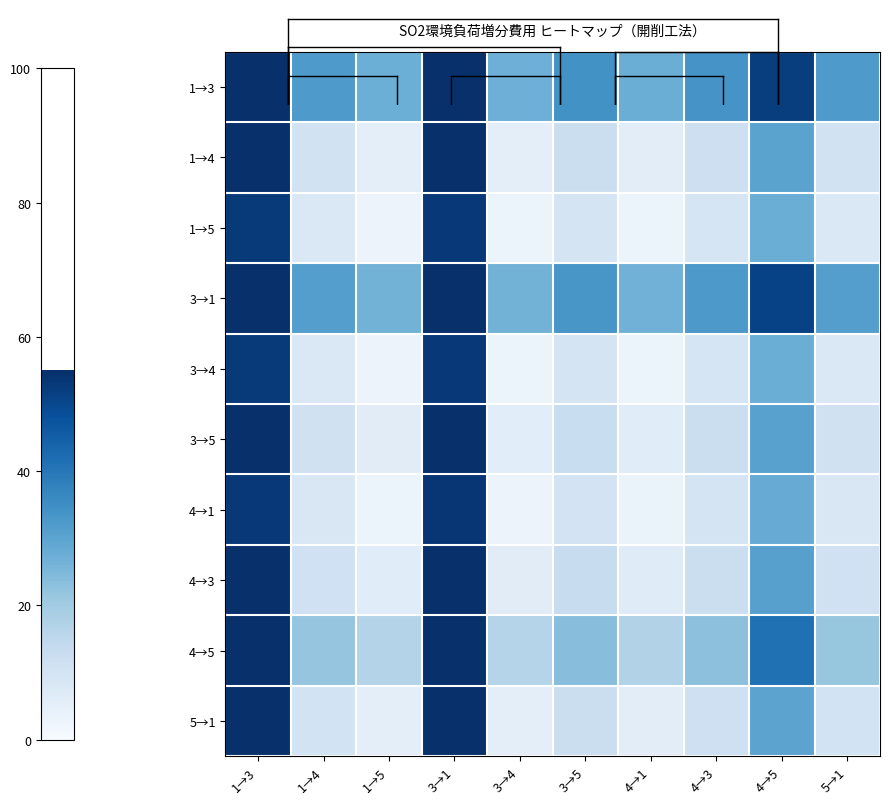

Reading left to right, what are all the values shown in this chart?

1→3: 1→3=77.2	1→4=32.3	1→5=27.4	3→1=77.6	3→4=27.3	3→5=34.2	4→1=27.6	4→3=33.6	4→5=52.0	5→1=32.2
1→4: 1→3=55.3	1→4=10.4	1→5=5.5	3→1=55.7	3→4=5.4	3→5=12.3	4→1=5.7	4→3=11.6	4→5=30.1	5→1=10.3
1→5: 1→3=52.8	1→4=7.9	1→5=3.0	3→1=53.2	3→4=2.9	3→5=9.8	4→1=3.3	4→3=9.2	4→5=27.7	5→1=7.9
3→1: 1→3=76.2	1→4=31.3	1→5=26.4	3→1=76.6	3→4=26.3	3→5=33.2	4→1=26.6	4→3=32.5	4→5=51.0	5→1=31.2
3→4: 1→3=52.8	1→4=8.0	1→5=3.1	3→1=53.3	3→4=2.9	3→5=9.8	4→1=3.3	4→3=9.2	4→5=27.7	5→1=7.9
3→5: 1→3=55.8	1→4=10.9	1→5=6.0	3→1=56.2	3→4=5.9	3→5=12.8	4→1=6.3	4→3=12.2	4→5=30.7	5→1=10.9
4→1: 1→3=53.1	1→4=8.2	1→5=3.3	3→1=53.5	3→4=3.2	3→5=10.1	4→1=3.6	4→3=9.5	4→5=28.0	5→1=8.2
4→3: 1→3=56.0	1→4=11.1	1→5=6.2	3→1=56.4	3→4=6.1	3→5=13.0	4→1=6.5	4→3=12.4	4→5=30.8	5→1=11.1
4→5: 1→3=66.6	1→4=21.7	1→5=16.8	3→1=67.0	3→4=16.7	3→5=23.6	4→1=17.0	4→3=23.0	4→5=41.4	5→1=21.6
5→1: 1→3=55.1	1→4=10.3	1→5=5.4	3→1=55.6	3→4=5.2	3→5=12.1	4→1=5.6	4→3=11.5	4→5=30.0	5→1=10.2